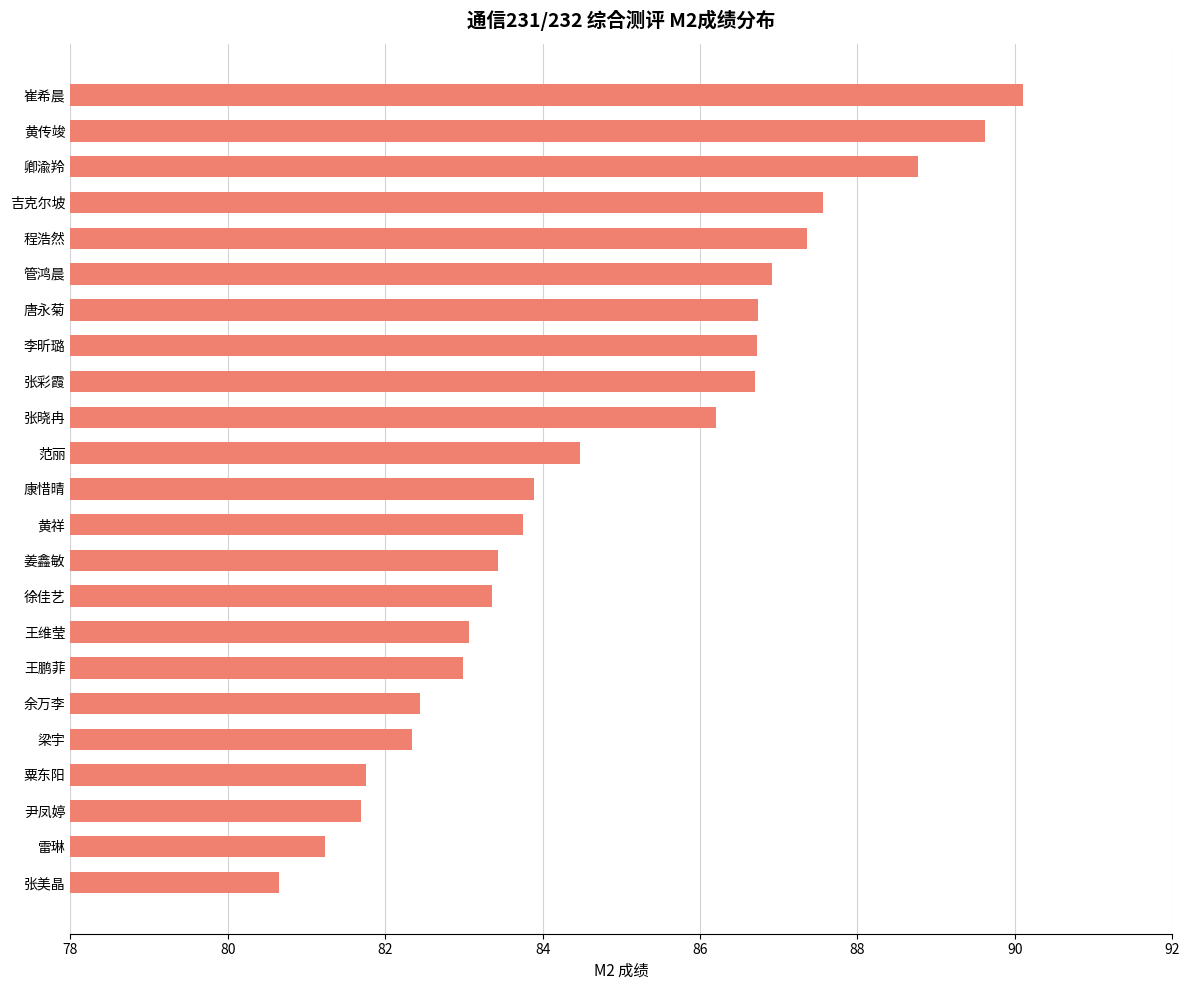

What is the smallest value displayed?

80.6